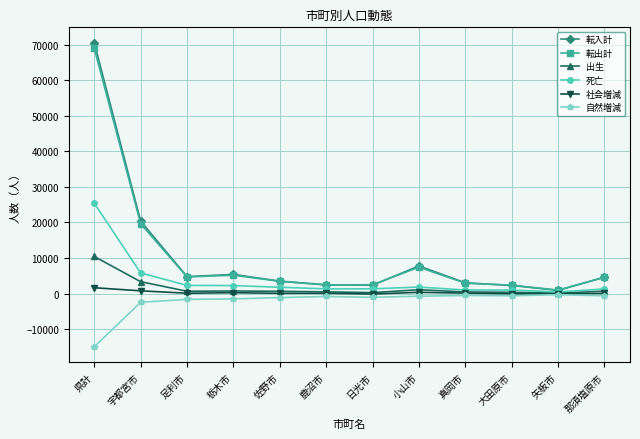

Which label corresponds to the smallest value in the chart?

県計